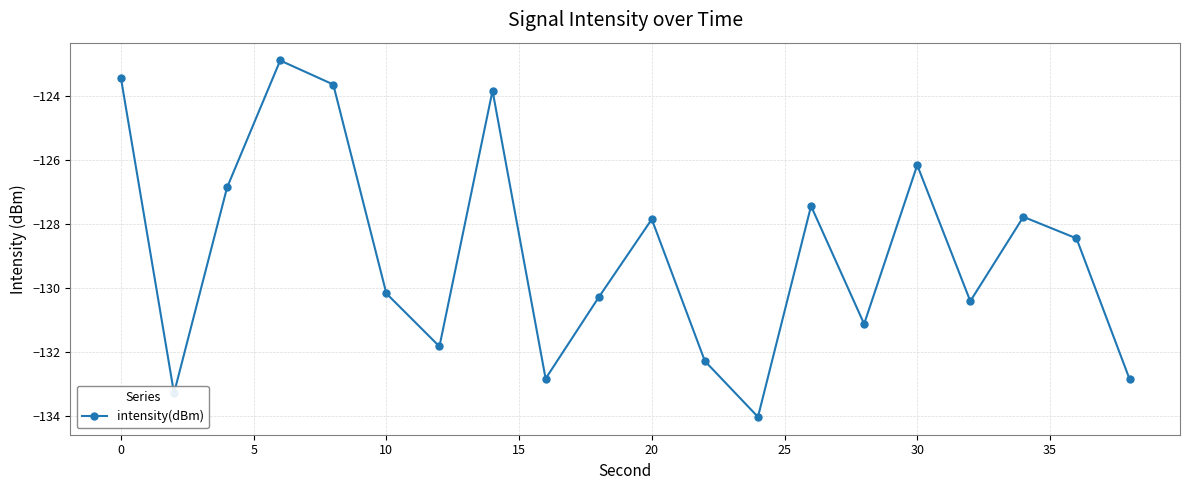

How many interior local valleys (lower than both neighbors) does the data have?

6